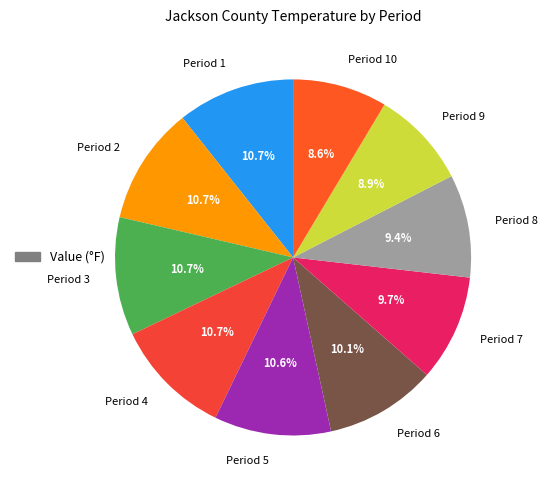

To the nearest percent, what percentage of the pie is Period 7?

10%